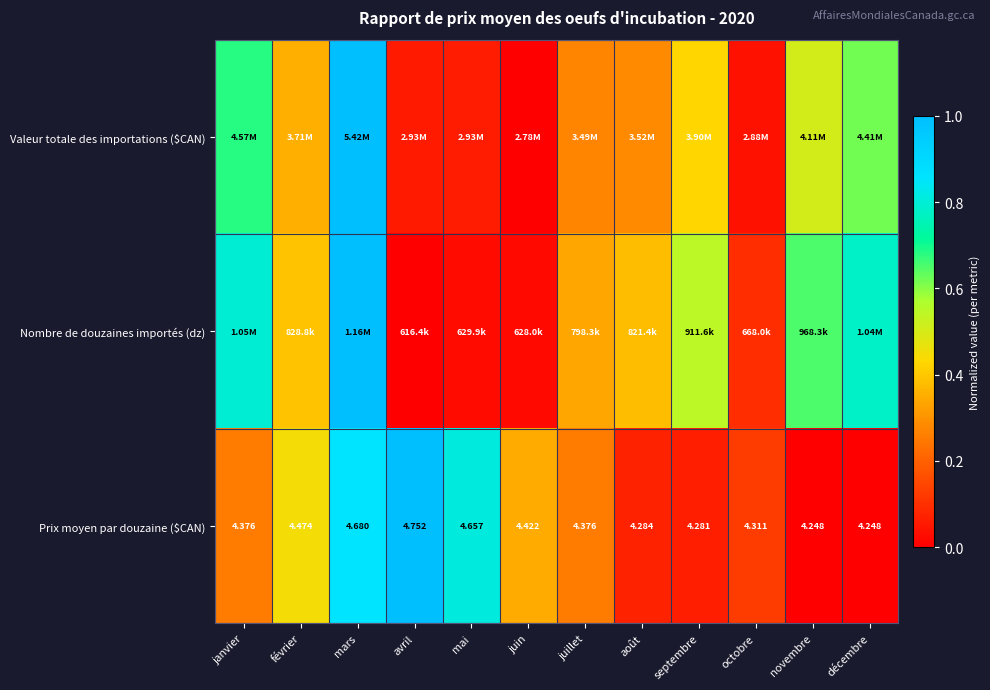

The Prix moyen par douzaine ($CAN) series shows 1.4 at mars. True or false?

False